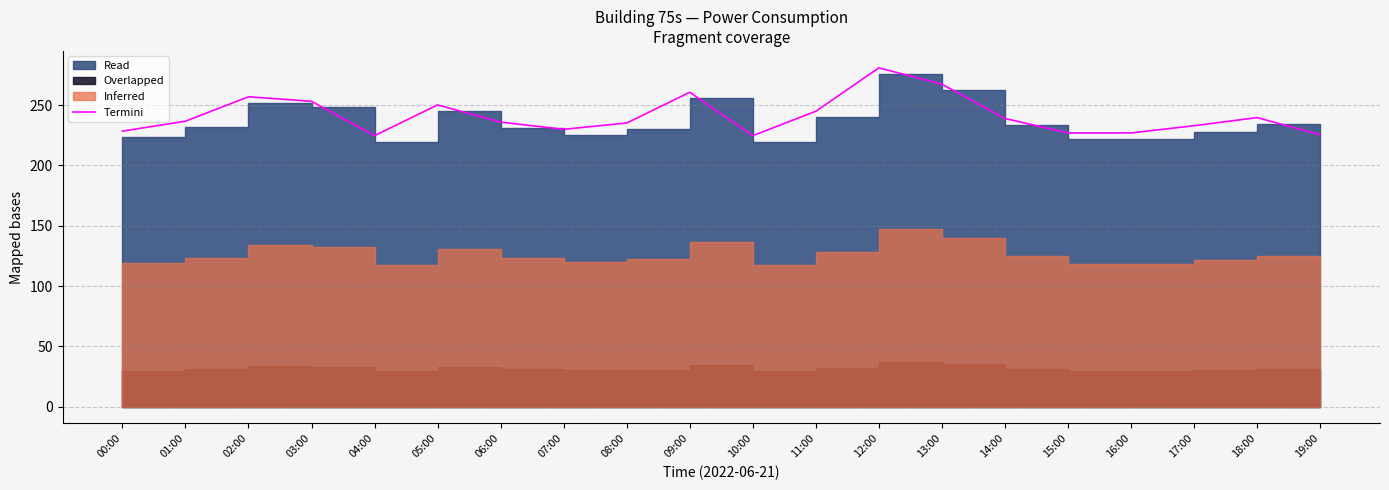

What is the difference between the maximum and minimum values?

56.2